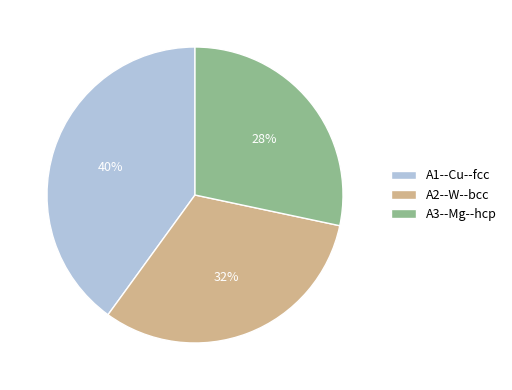

Do A3--Mg--hcp and A1--Cu--fcc together represent more than half of the pie?

Yes